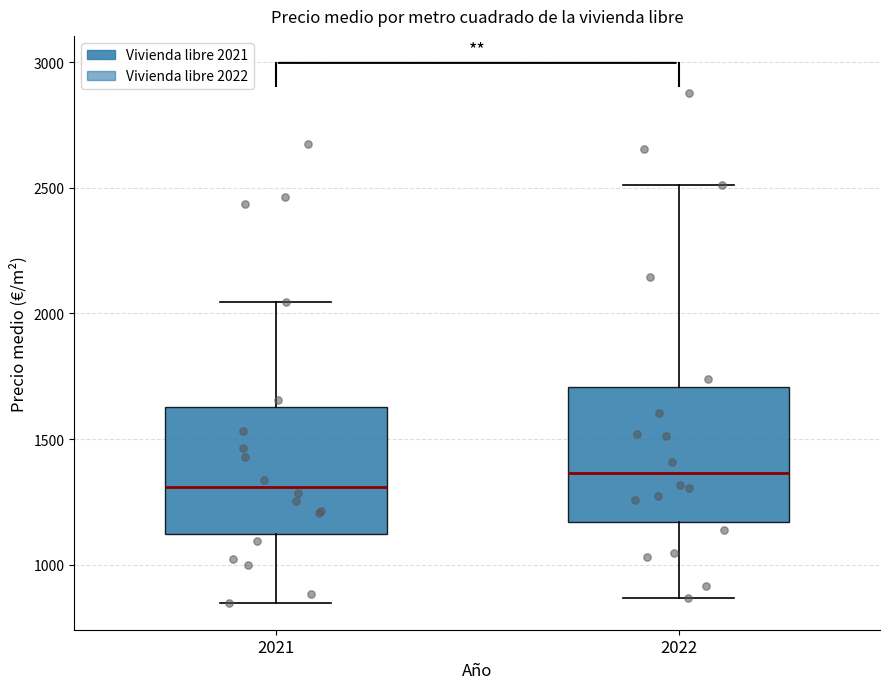

Reading left to right, read every box against the y-axis: the position of its median line, the range the box covers, and the ends of its whiskers. The values are not printed on the chart, so give them approximately, as read against the axis.

2021: median 1300, box 1100 to 1650, whiskers 850 to 2050
2022: median 1350, box 1150 to 1700, whiskers 850 to 2500